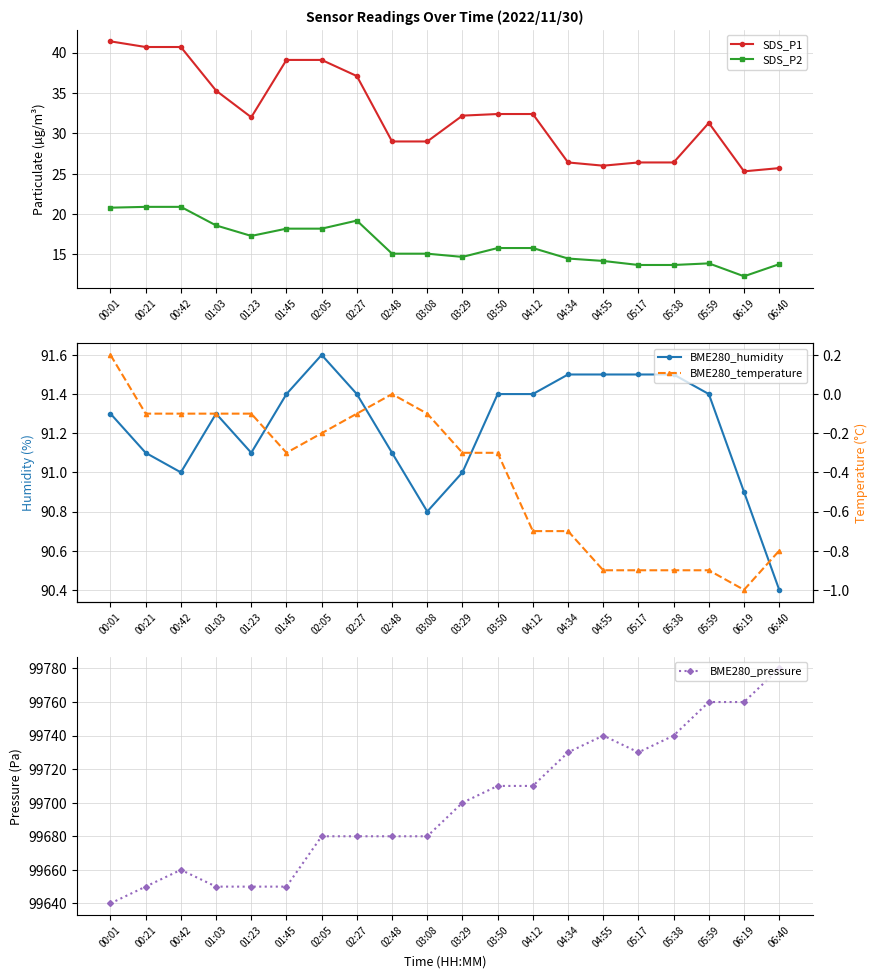

What value does the SDS_P2 series have at 00:01?

20.8